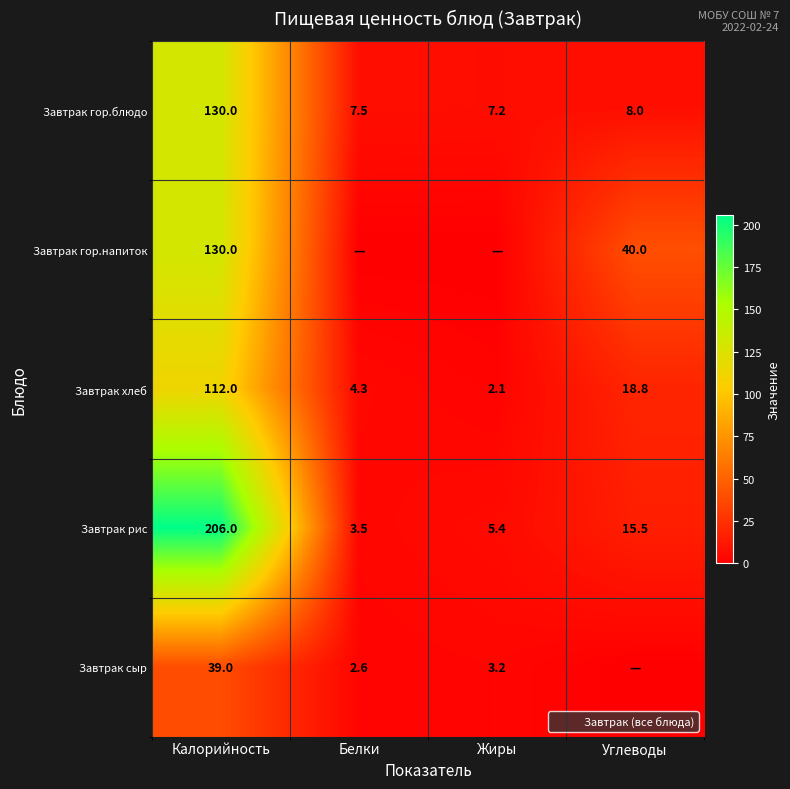

What is the difference between the highest and lowest values at Калорийность?

167.0